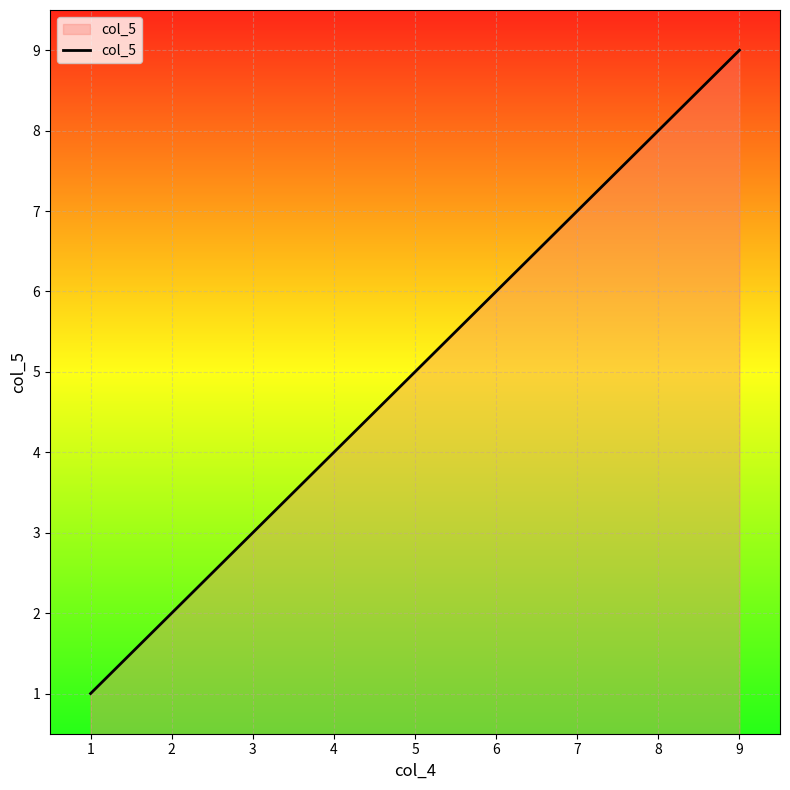

What is the sum of all values?

45